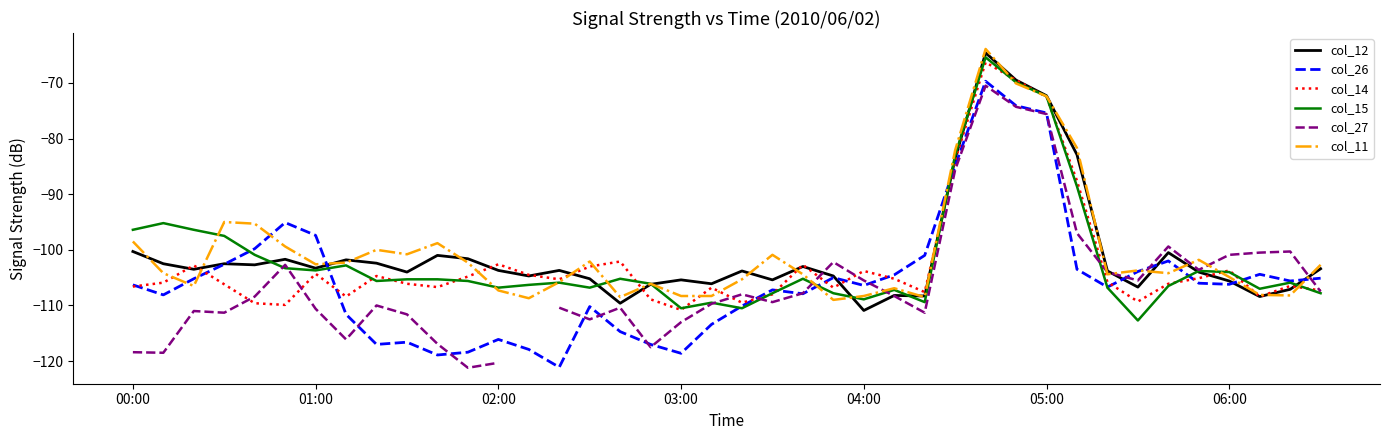

Is it true that col_26 equals -171.3 at 03:00?

False